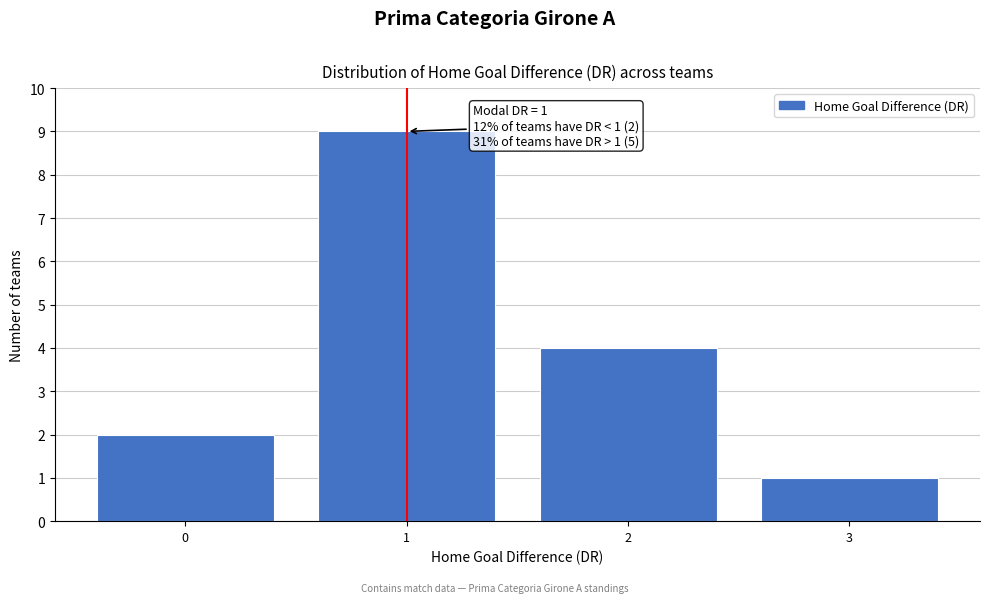

Over which range of the x-axis is the bar tallest?

0.5 to 1.5